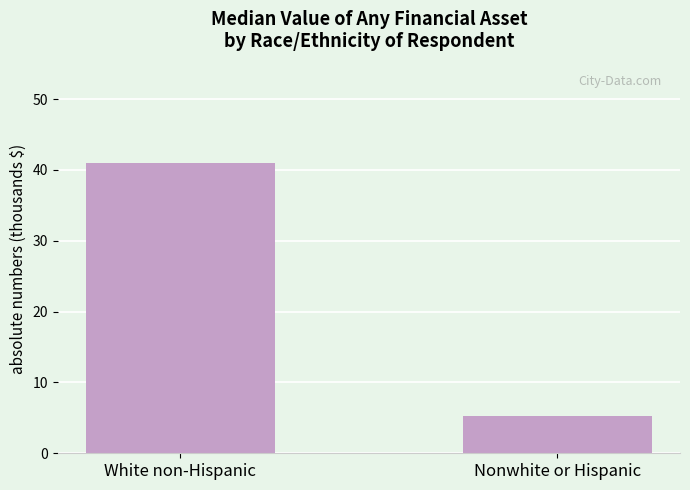

At which category does the chart reach its minimum across all series?

Nonwhite or Hispanic